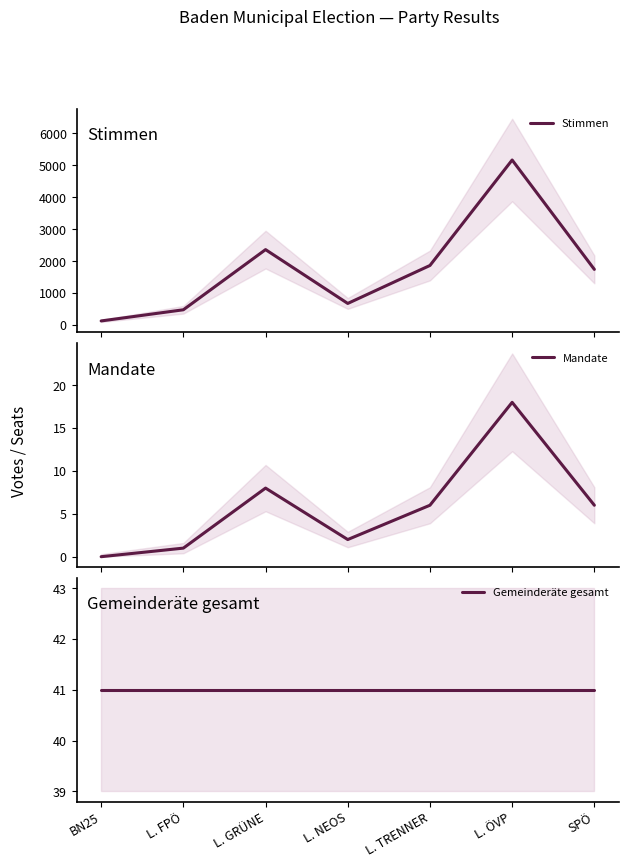

Between SPÖ and L. NEOS, which is larger?

SPÖ